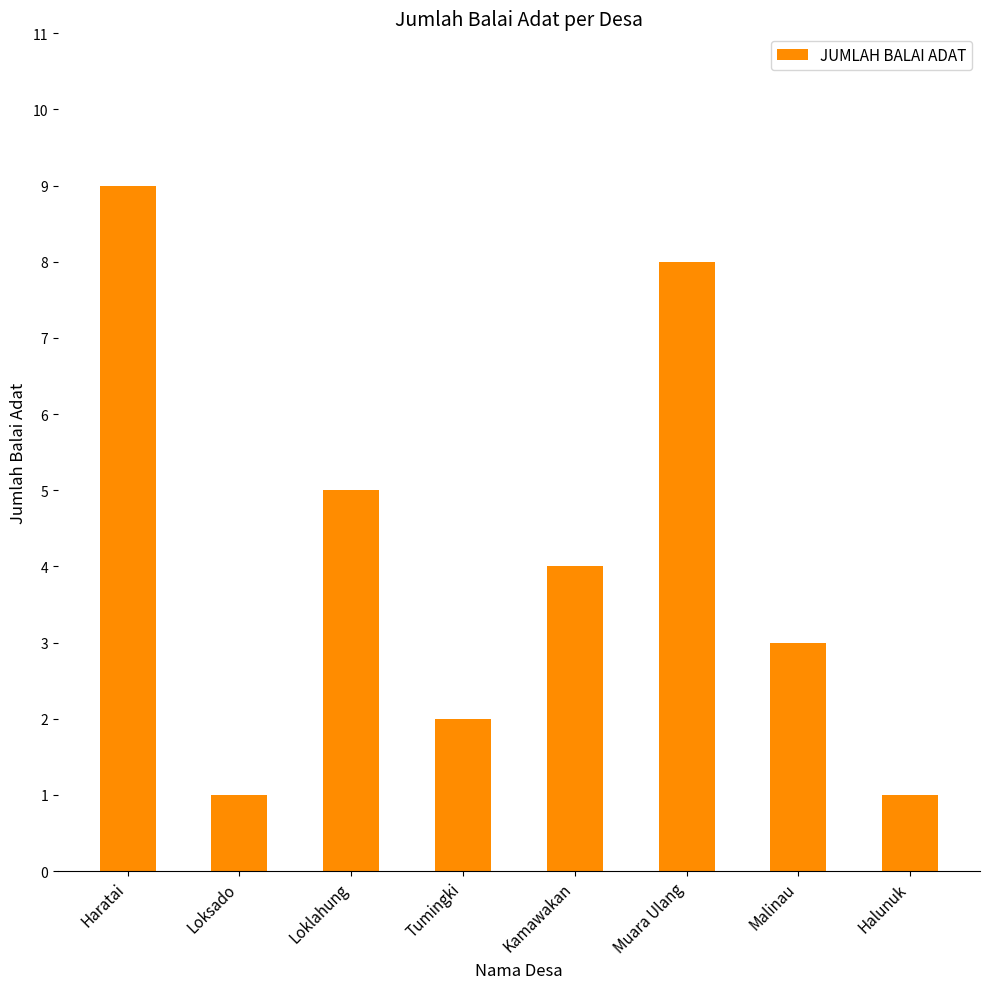

How many series are shown in this chart?

1